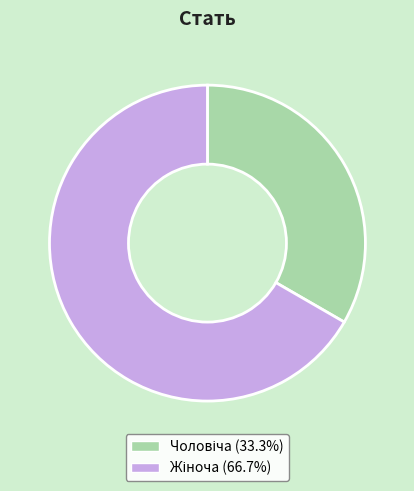

Does any single category account for the majority?

Yes